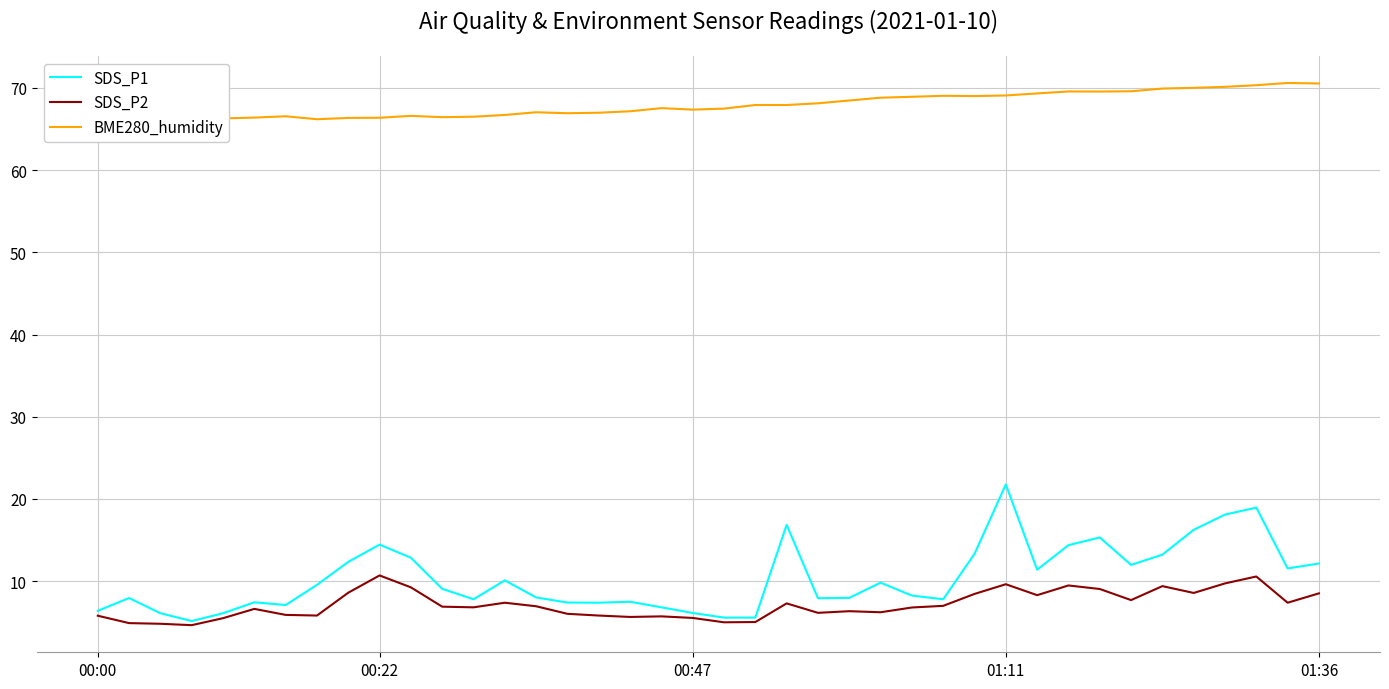

What is the lowest value of the SDS_P2 series?

4.7